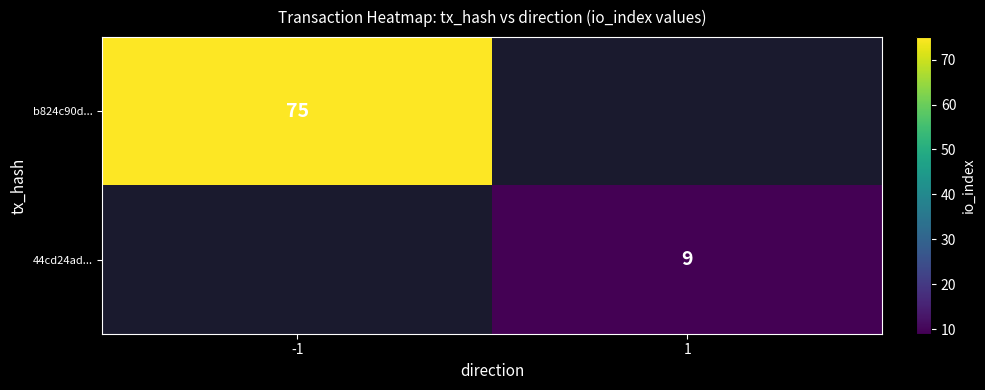

At which category is the sum across all series the highest?

-1